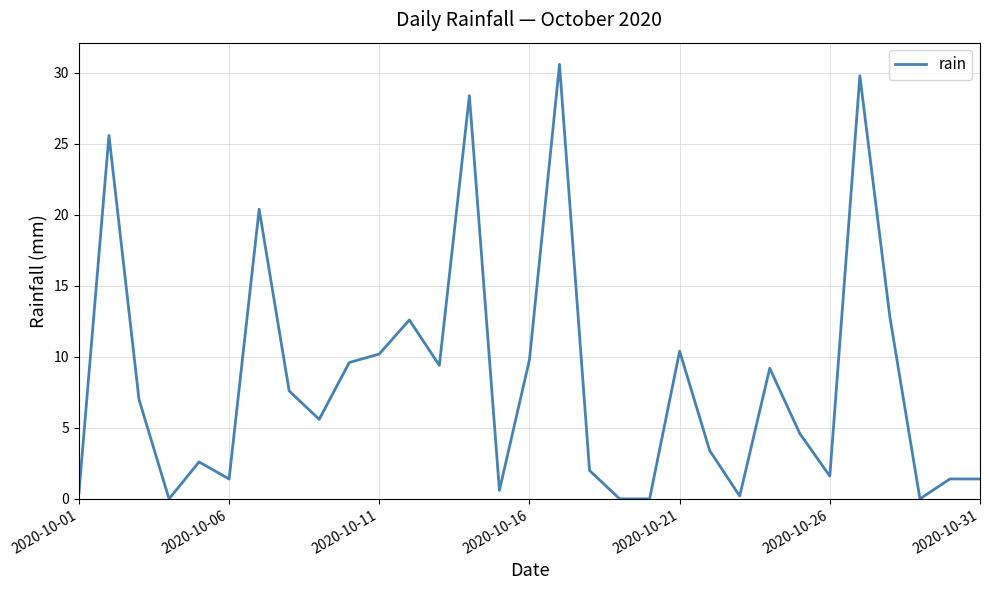

What is the difference between the maximum and minimum values?

30.6